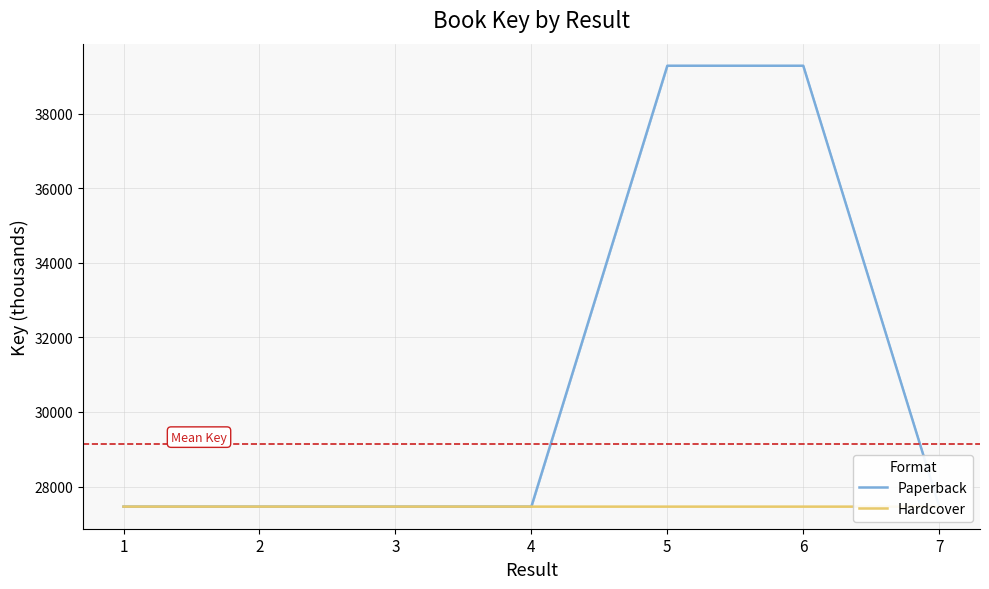

What is the value of the Hardcover point at the 4th from the left?

27462.1